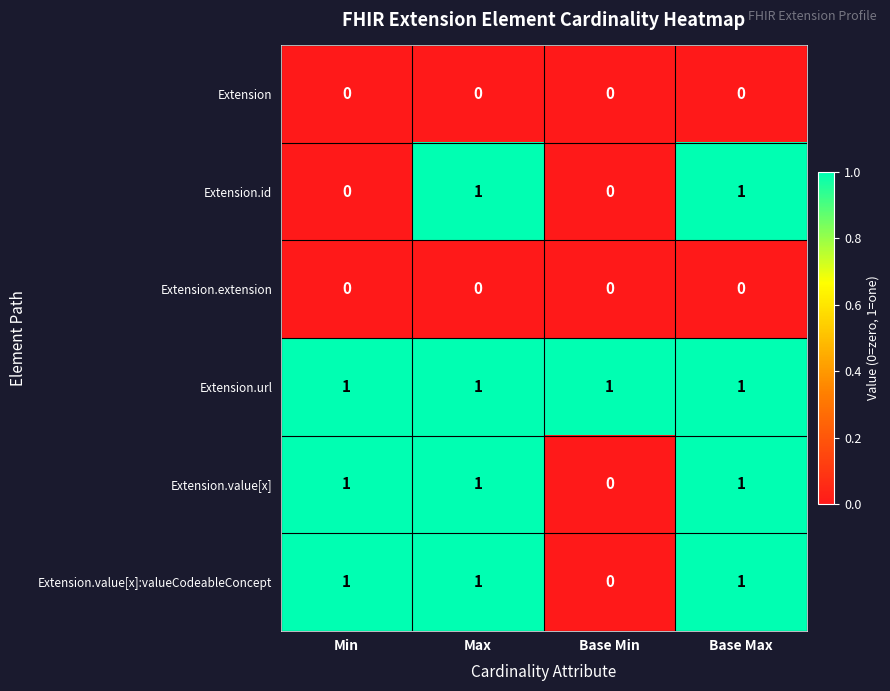

Which series changed the most between Min and Base Max?

Extension.id